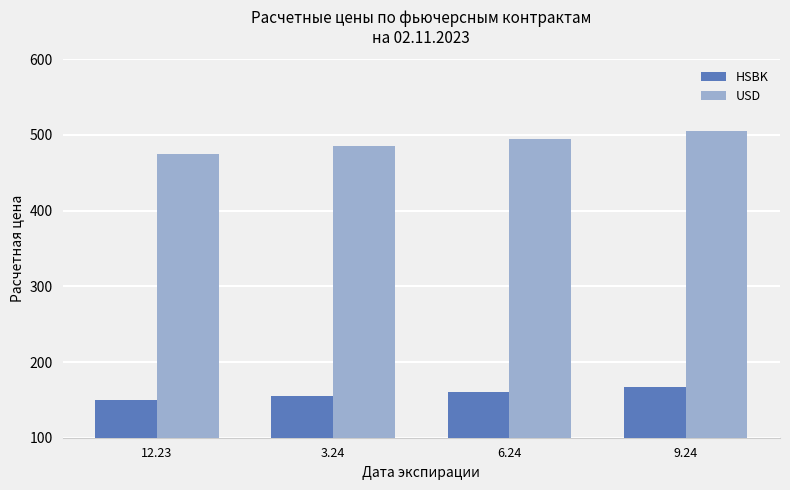

What position from the left is 3.24?

2